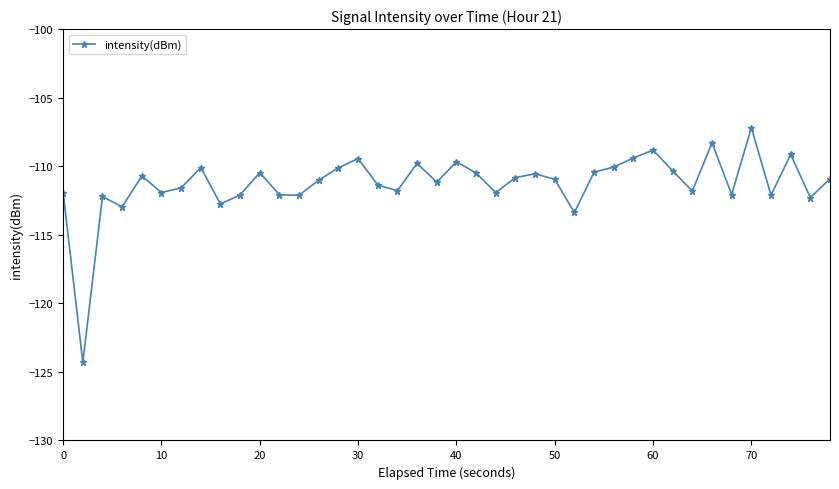

What is the sum of all values?

-4450.6